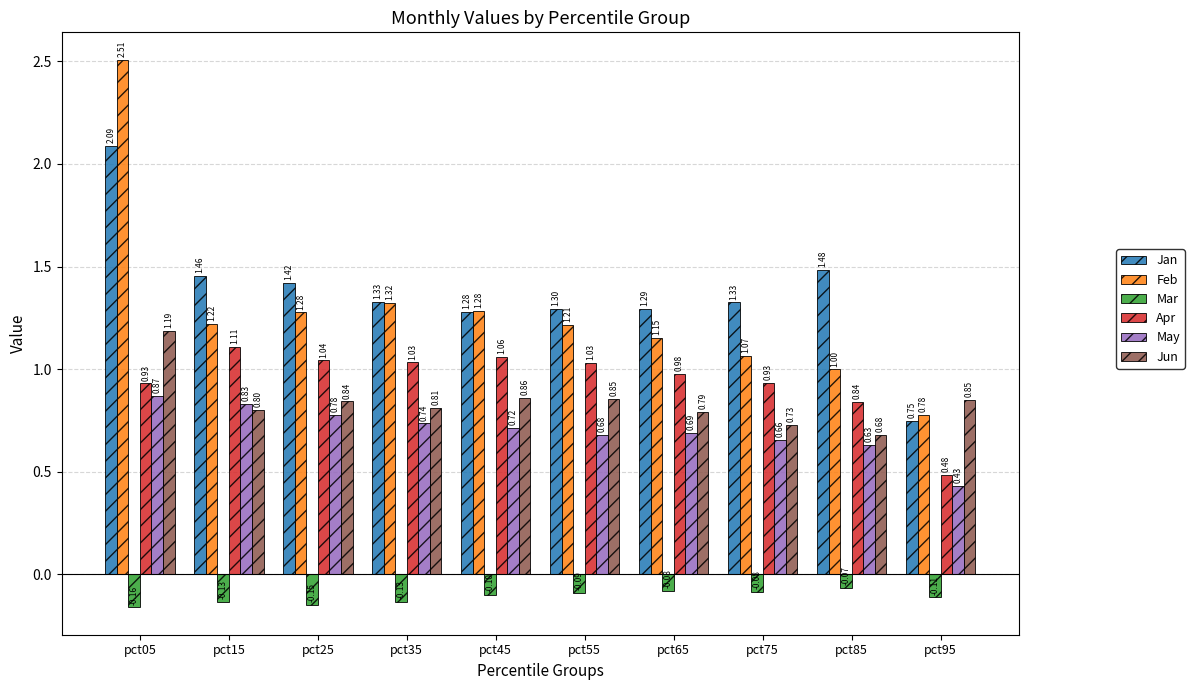

How many groups of bars are there?

10